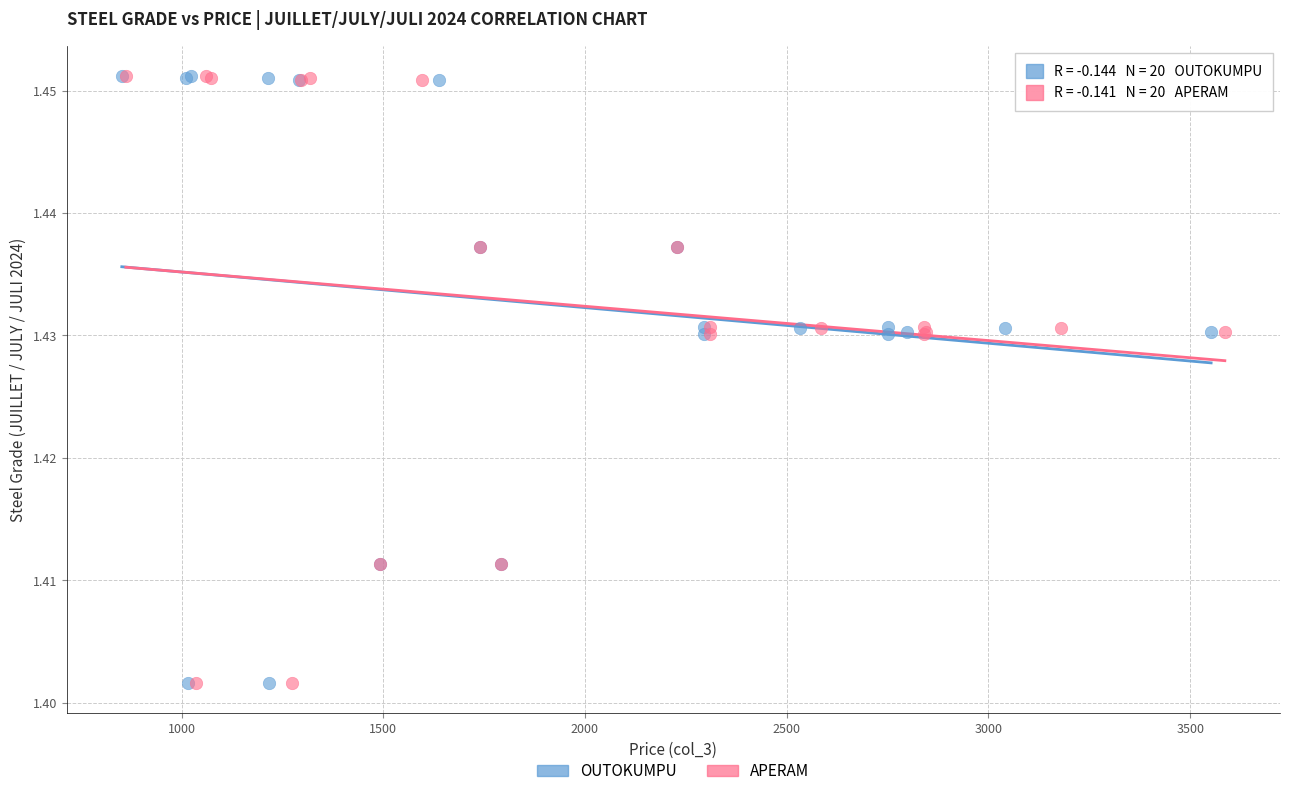

What are all the series names shown in the legend?

OUTOKUMPU, APERAM